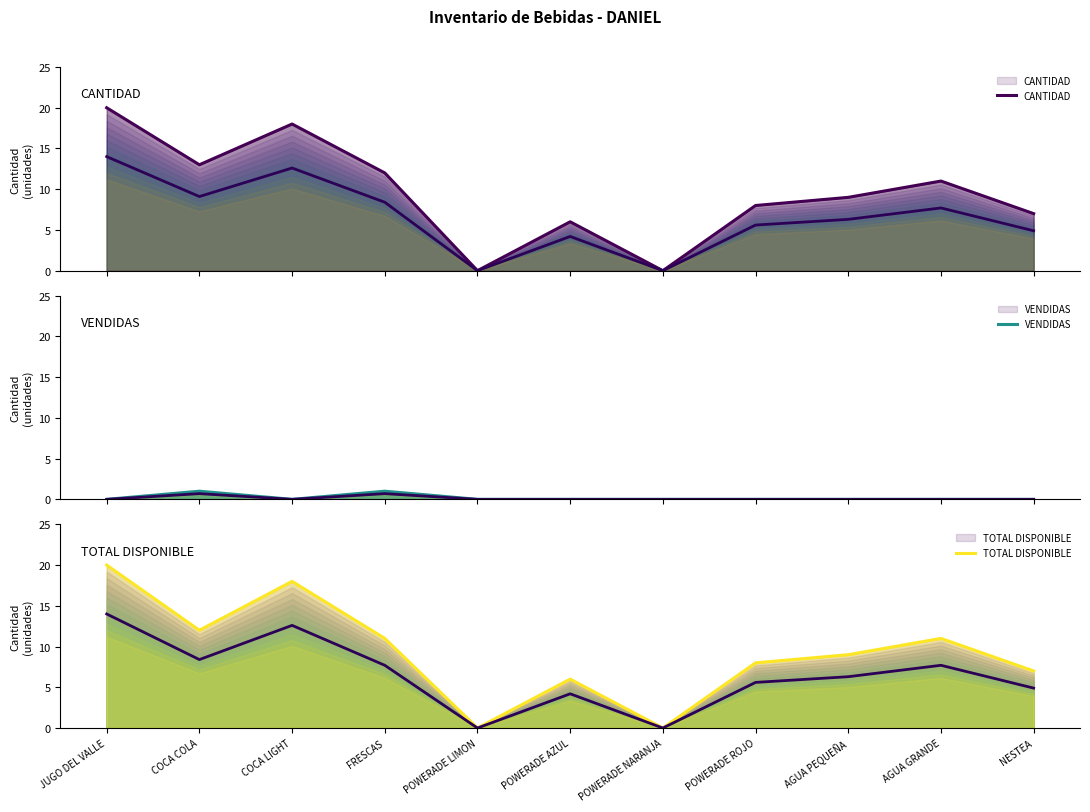

What is the sum of all CANTIDAD values?

104